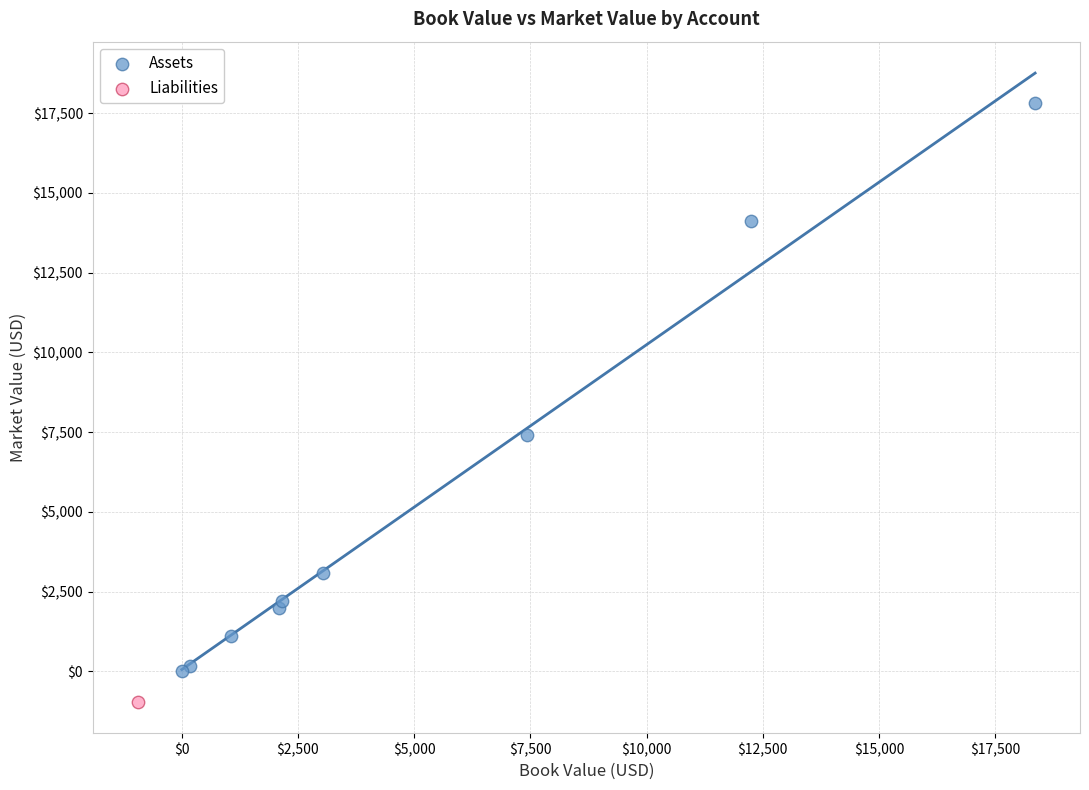

What are all the series names shown in the legend?

Assets, Liabilities